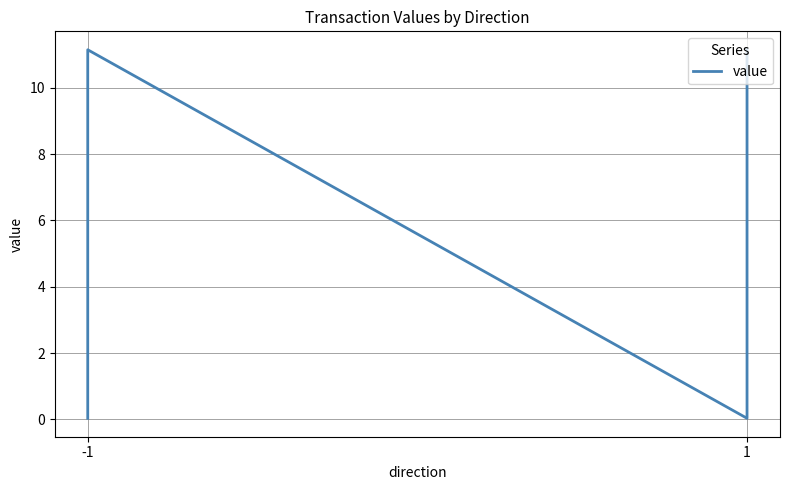

What is the maximum value shown in the chart?

11.1